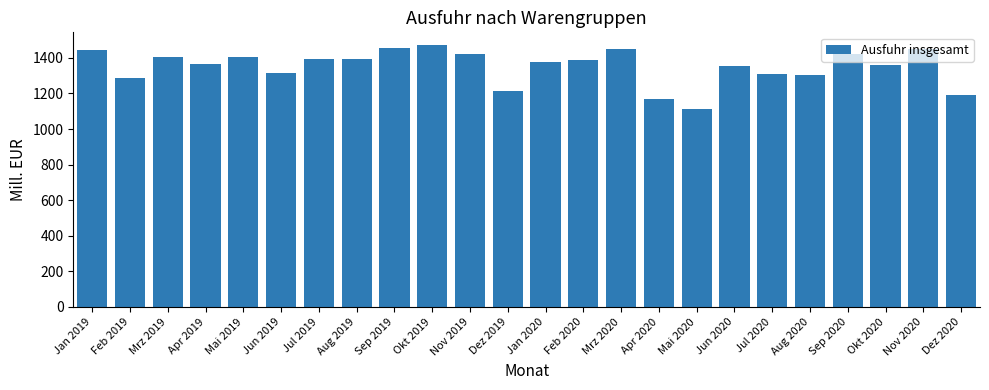

Where does the data first go above 1389?

Jan 2019